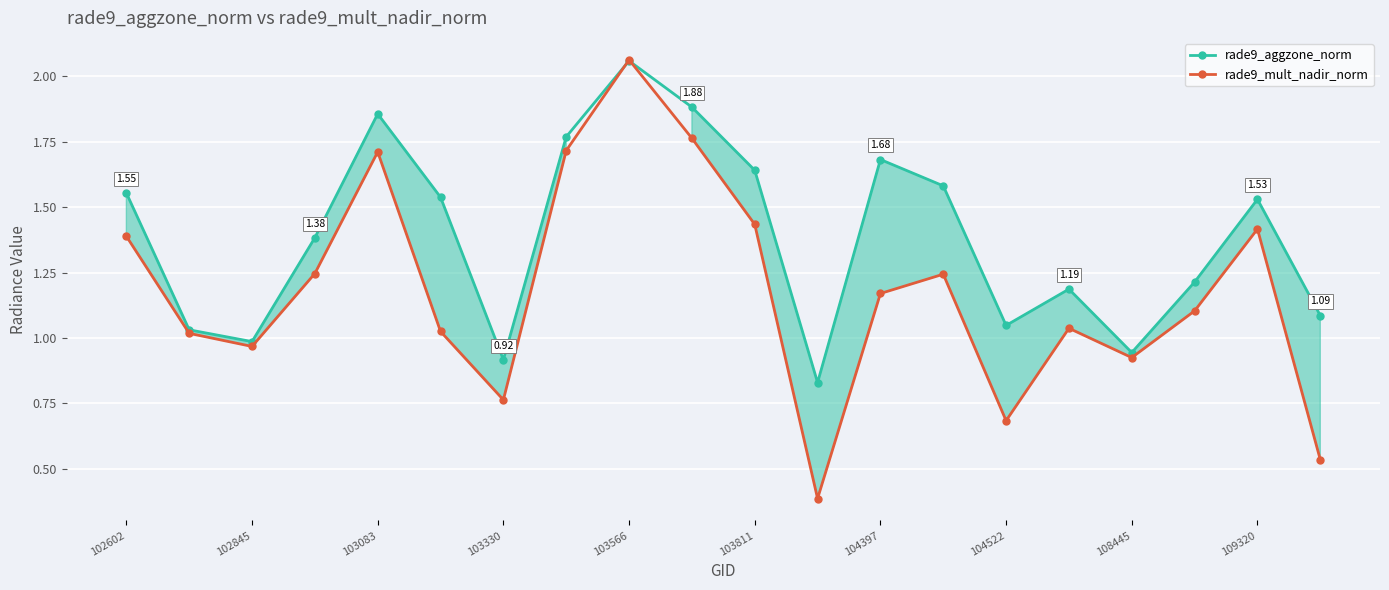

How many lines are shown in the chart?

2